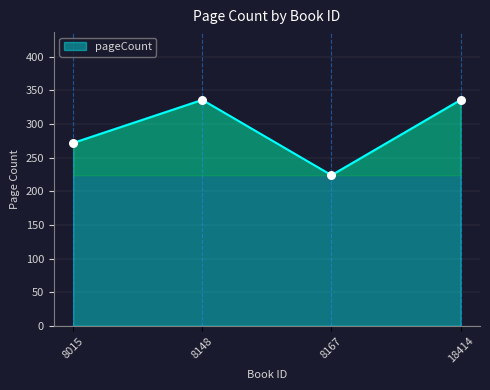

What is the change in value from 8015 to 18414?

+64